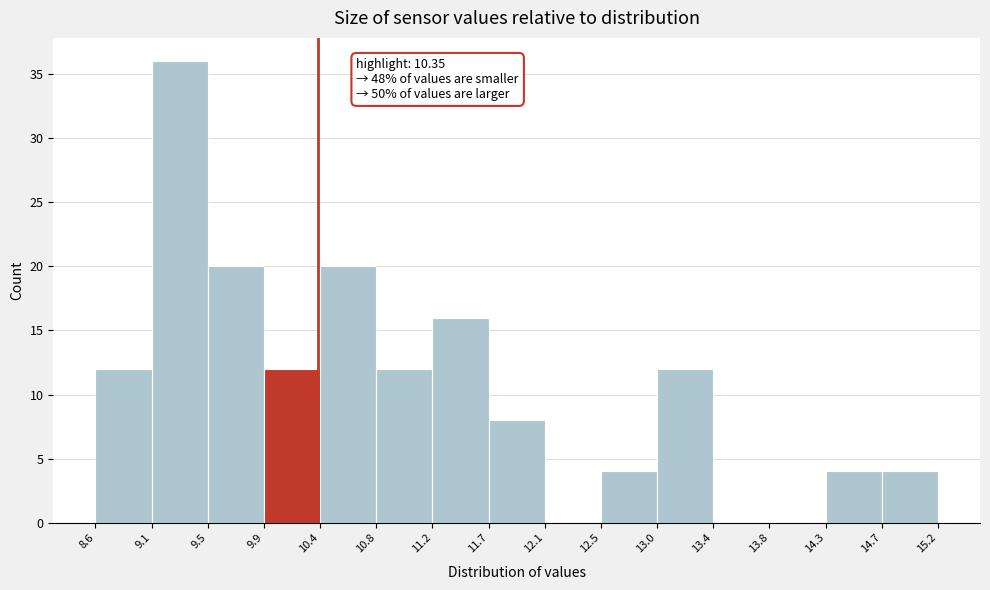

Over which range of the x-axis is the bar tallest?

9.1 to 9.5